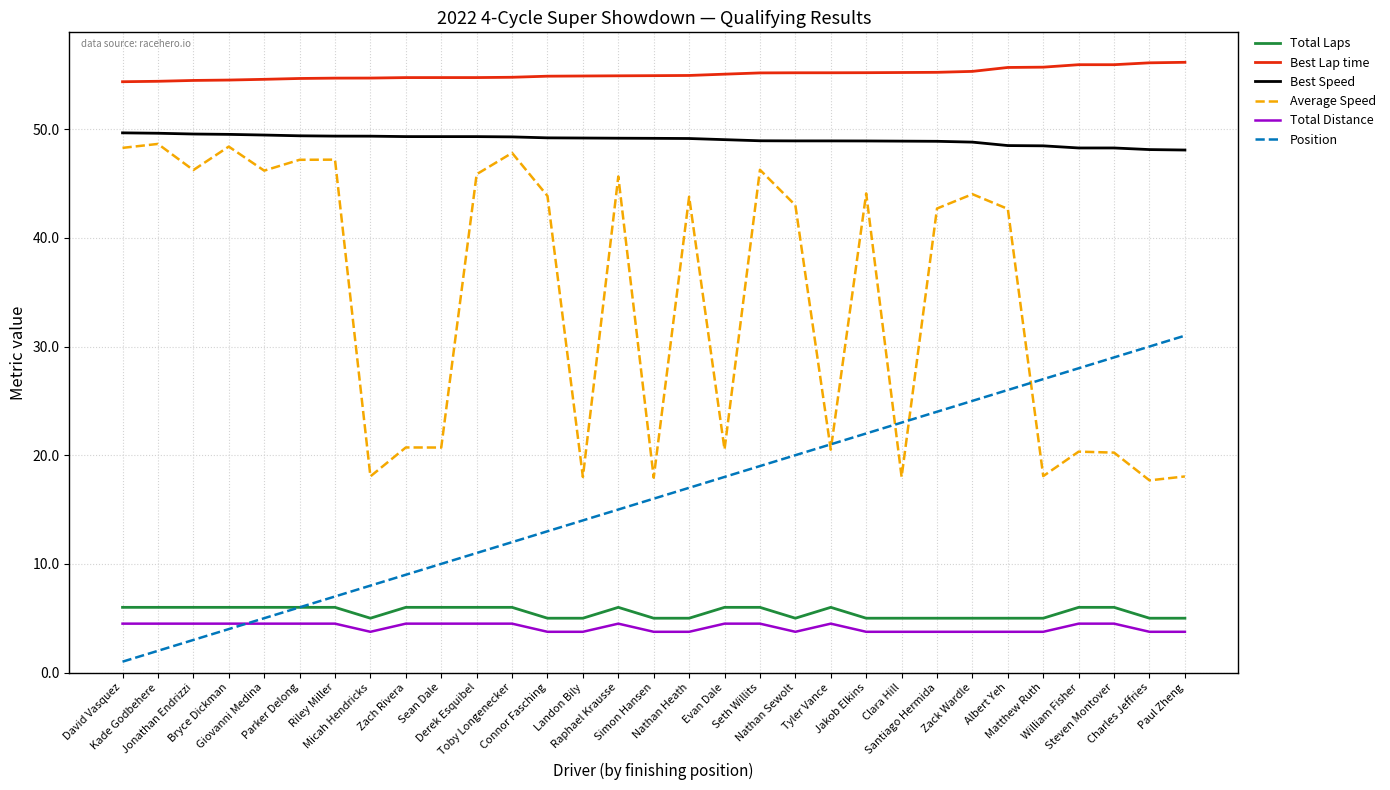

What is the difference between the maximum and second lowest values in the Best Lap time series?

1.7